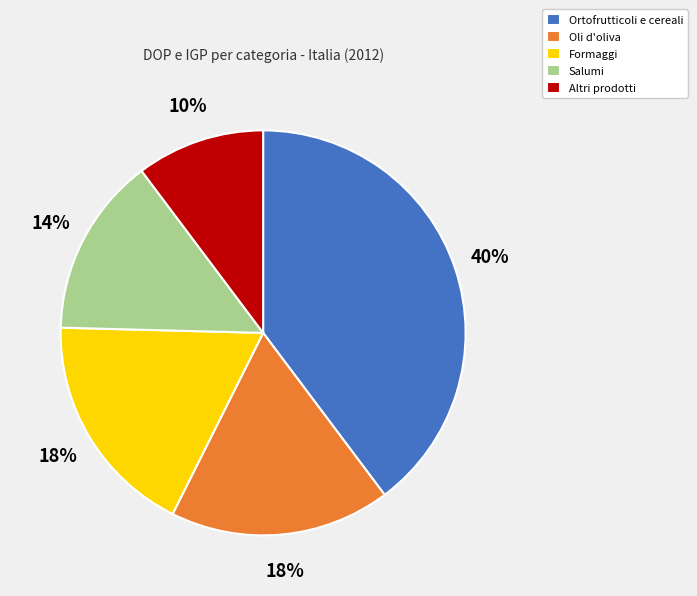

The Oli d'oliva slice represents 18% of the pie. True or false?

True